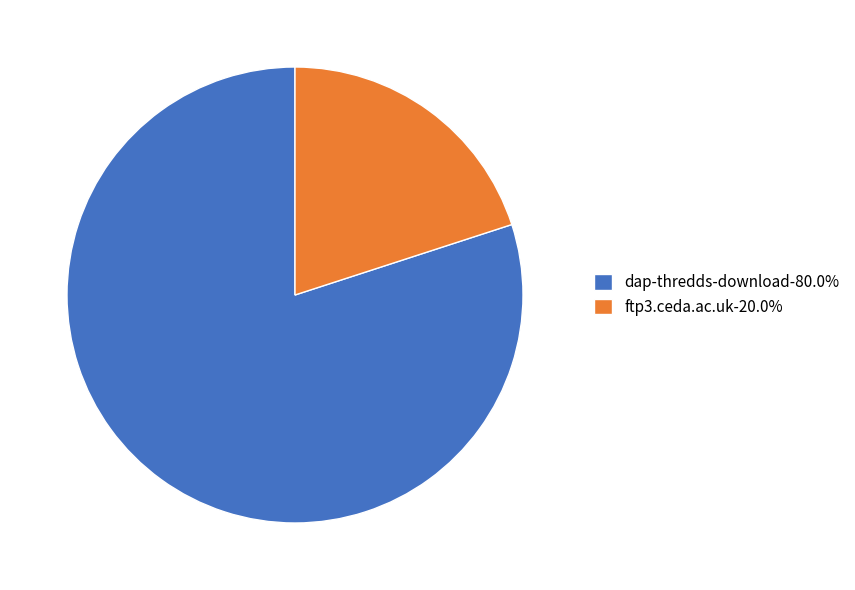

What is the majority slice?

dap-thredds-download